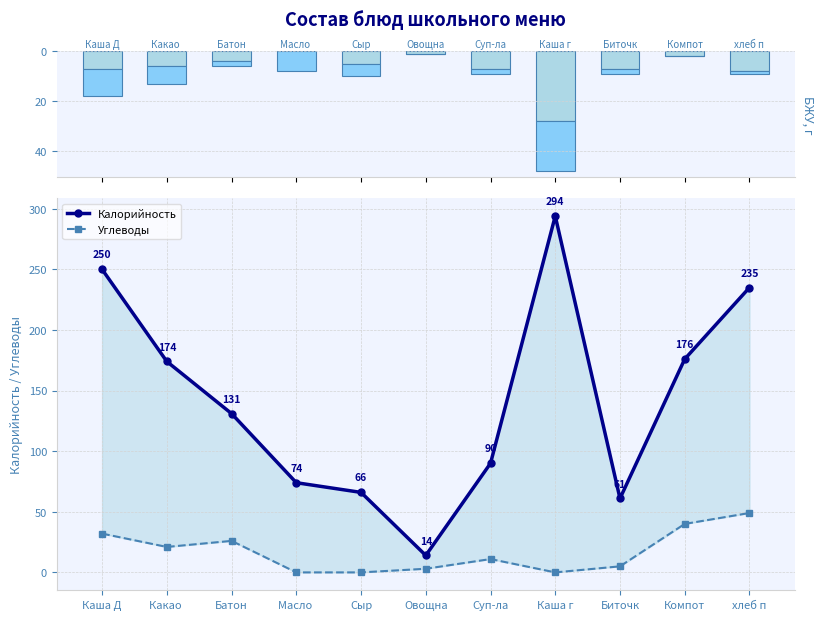

Is the value of Калорийность at Сыр greater than the value of Жиры at Сыр?

Yes